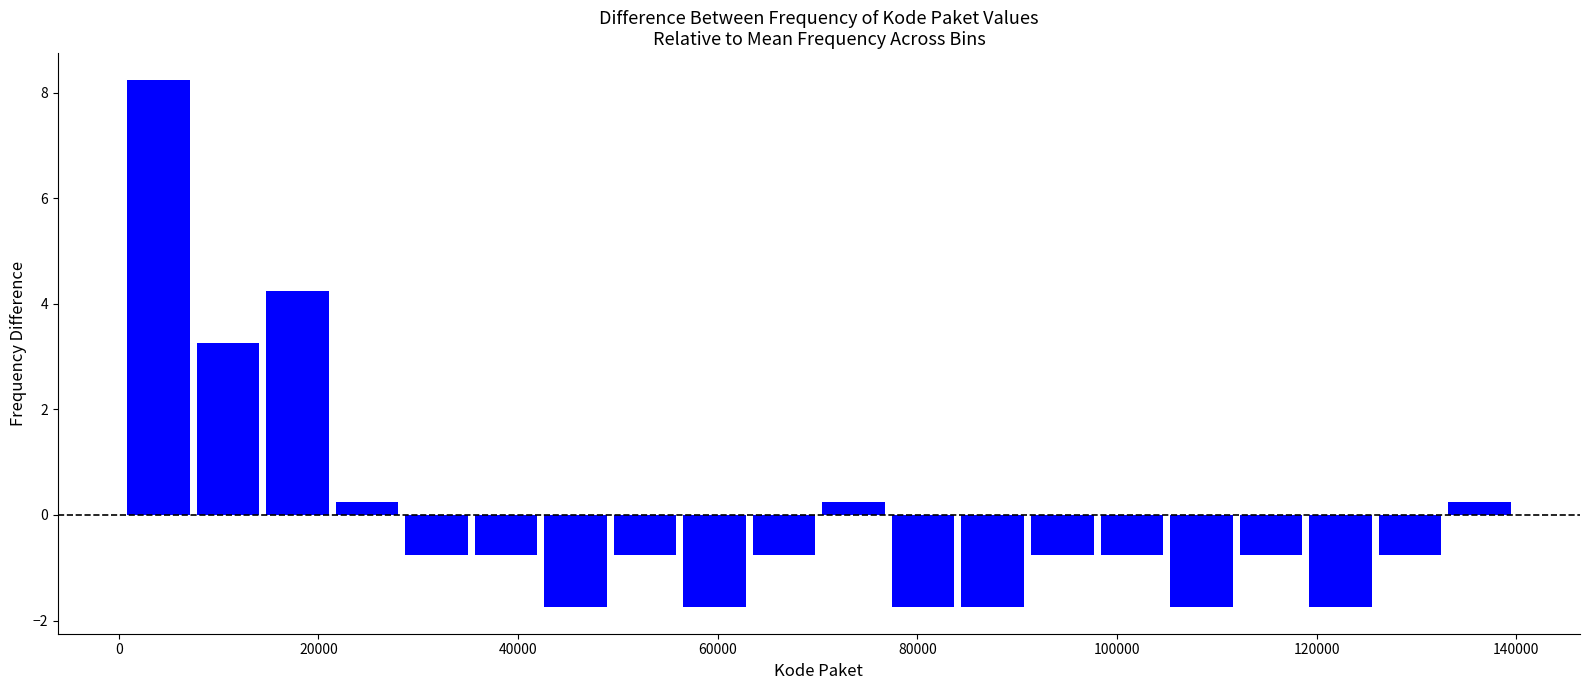

Read against the x-axis, roughly where is the centre of the tallest bar?

4000